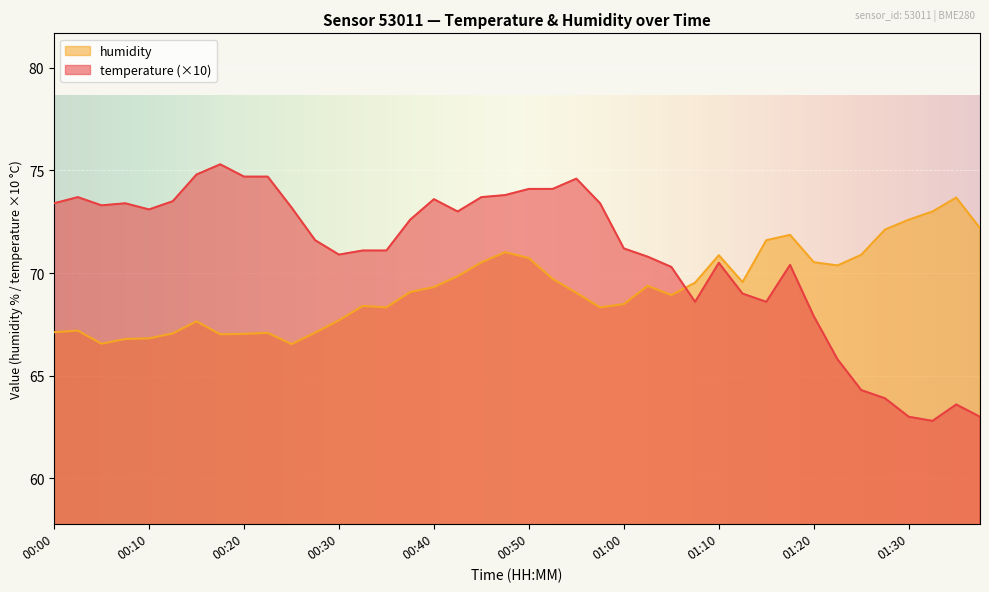

Read the humidity value at 00:52.

69.7